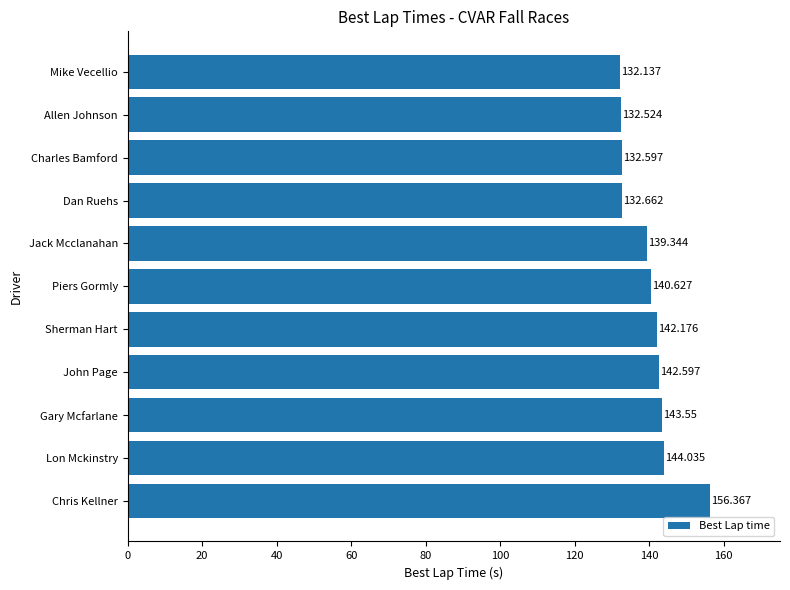

Which has a higher value, Allen Johnson or Lon Mckinstry?

Lon Mckinstry